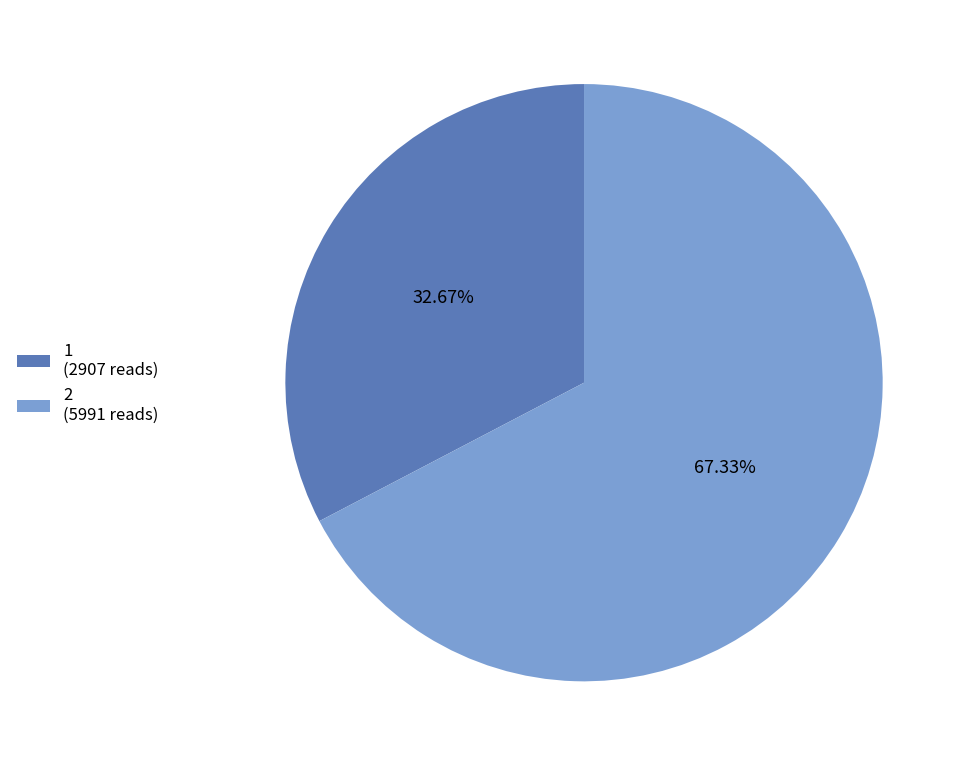

To the nearest percent, what is the combined percentage of 1 and 2?

100%